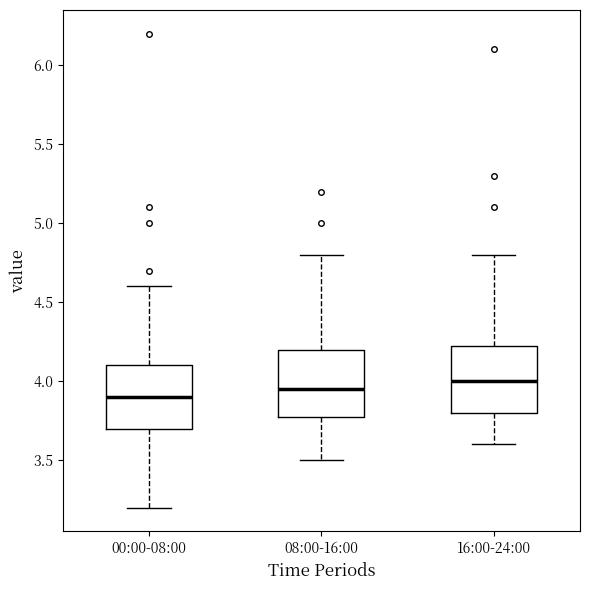

Reading left to right, transcribe this box plot: for each box, give where its median line is, the range the box spans, and where its two whiskers end, as read against the y-axis. The values are not printed on the chart, so give them approximately, as read against the axis.

00:00-08:00: median 3.90, box 3.70 to 4.10, whiskers 3.20 to 4.60
08:00-16:00: median 3.95, box 3.80 to 4.20, whiskers 3.50 to 4.80
16:00-24:00: median 4.00, box 3.80 to 4.25, whiskers 3.60 to 4.80